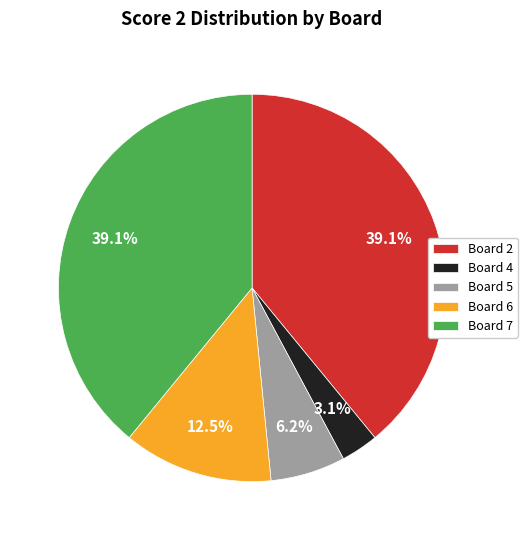

Count the number of slices in the pie.

5